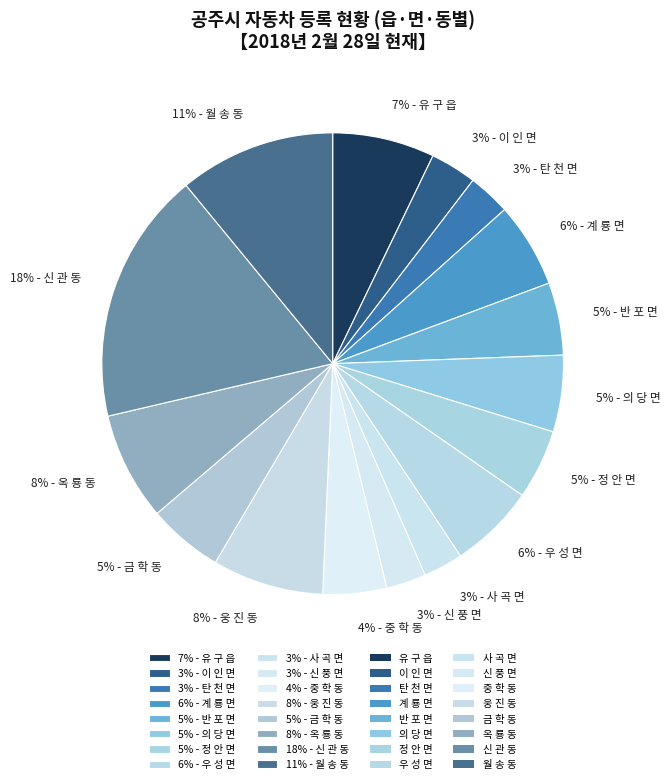

How many slices are in this pie chart?

16